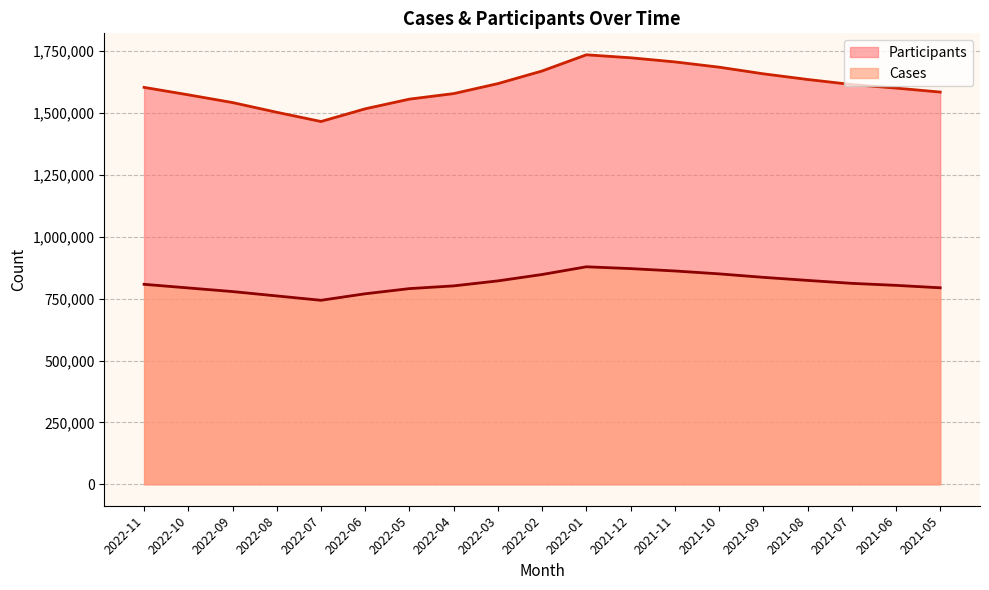

True or false: Cases and Participants cross at least once.

False